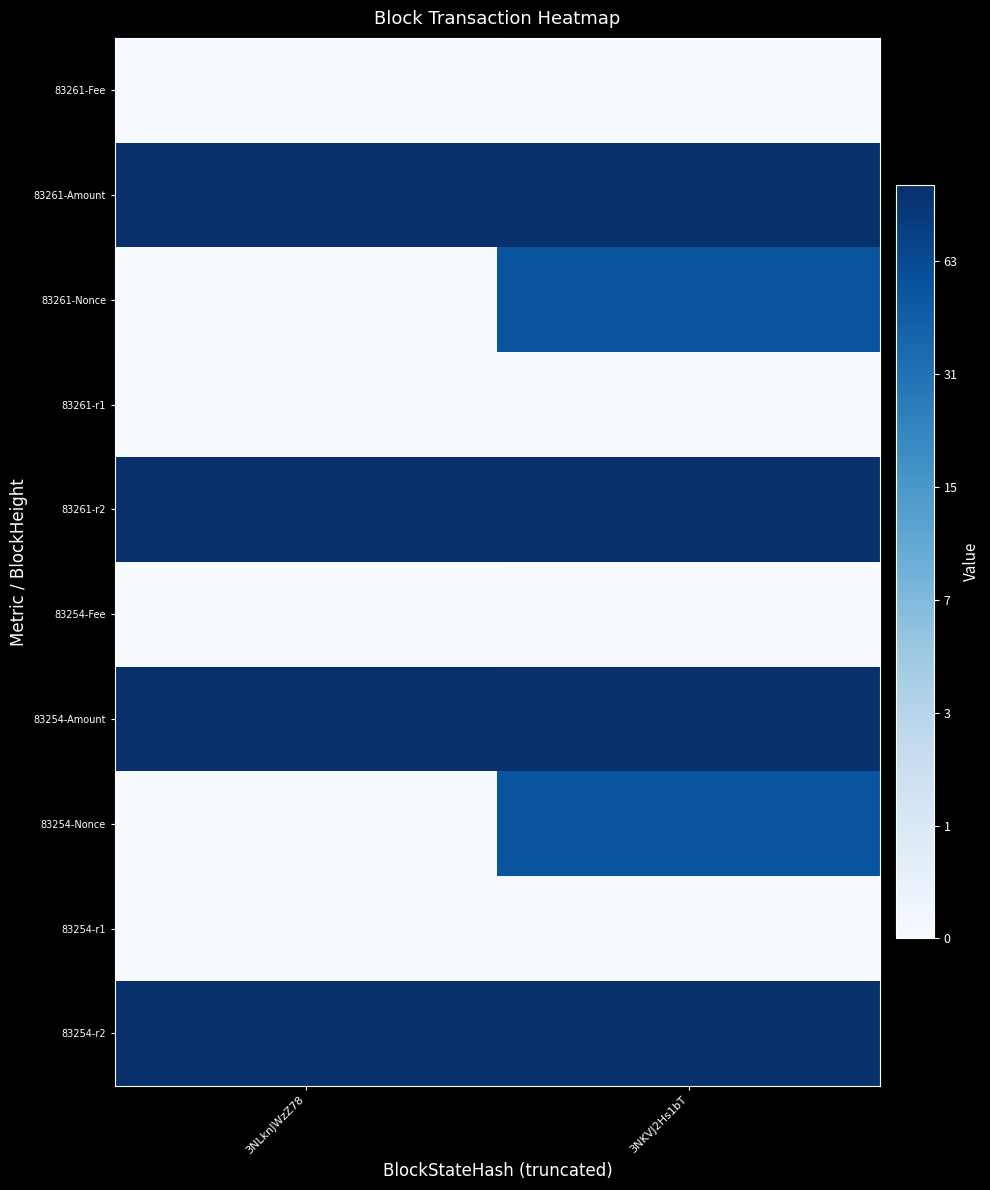

How many distinct data groups are displayed?

10